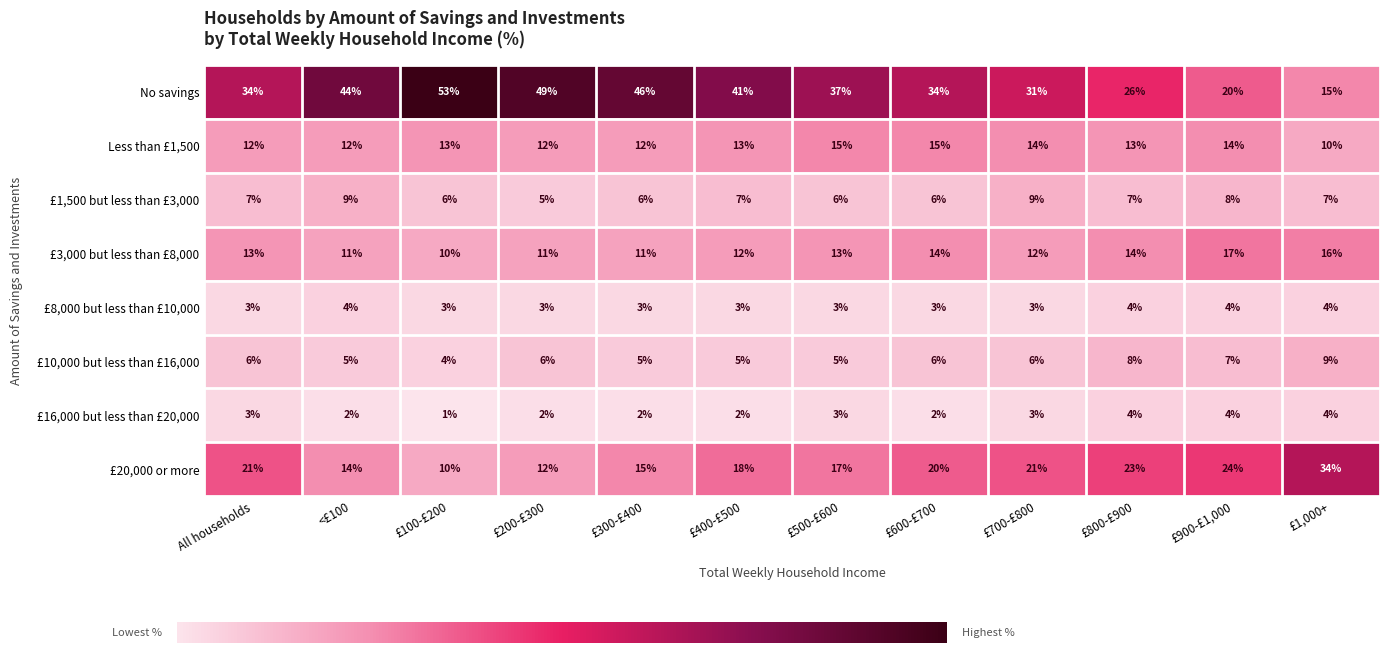

What is the difference between the highest and lowest values at £800-£900?

22